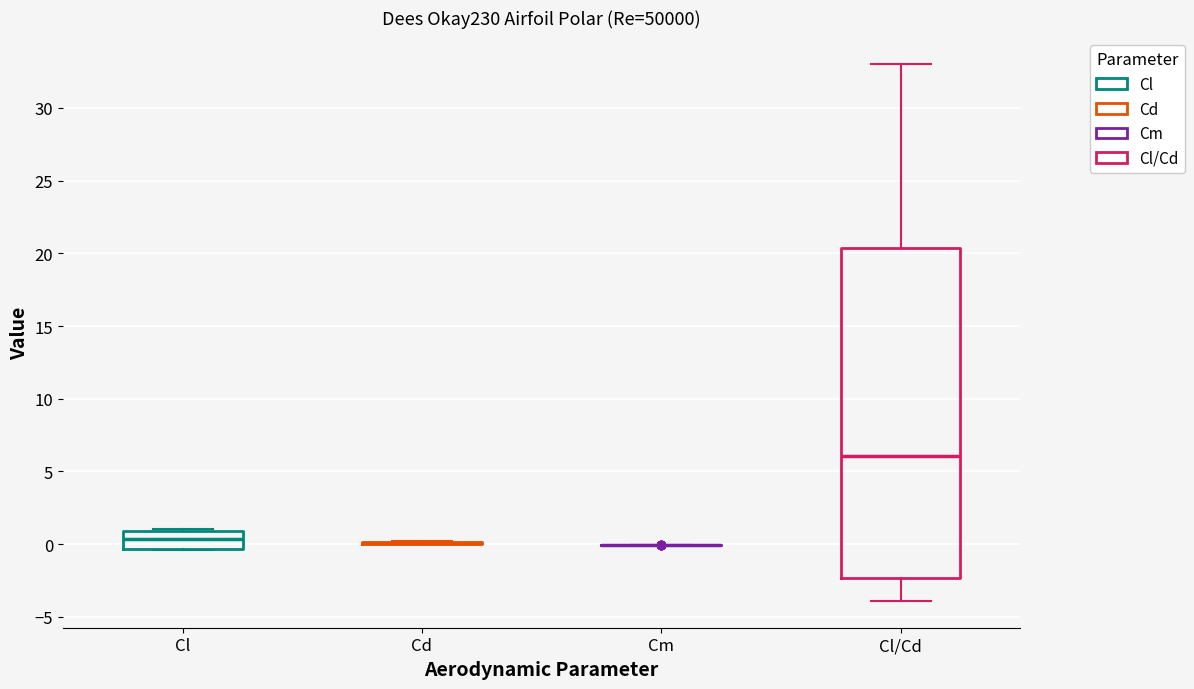

Where is the upper edge of the box for Cl on the y-axis? The values are not printed on the chart, so give them approximately, as read against the axis.

1.0